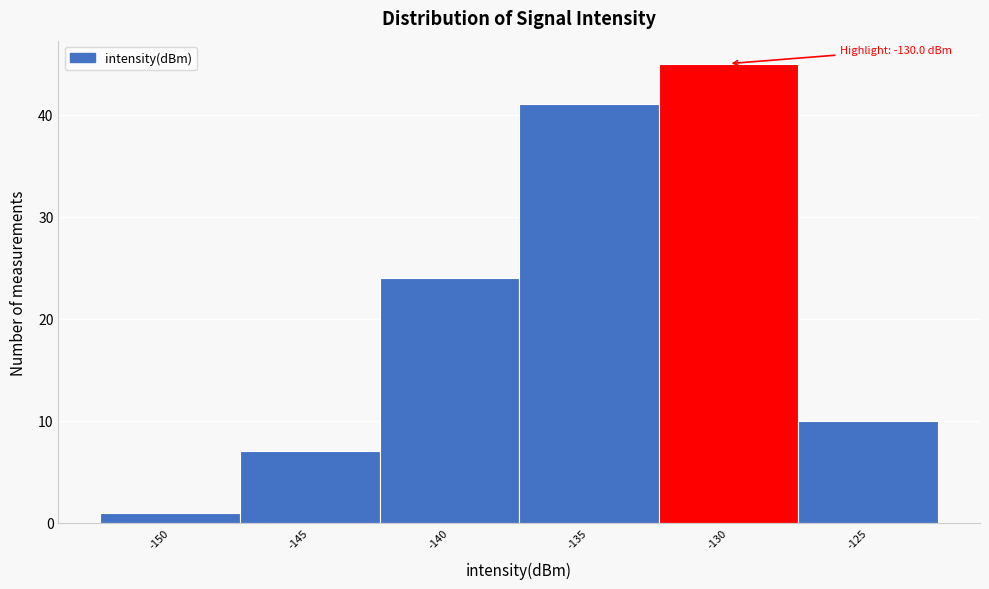

Reading left to right, extract all data points from this chart.

1	7	24	41	45	10